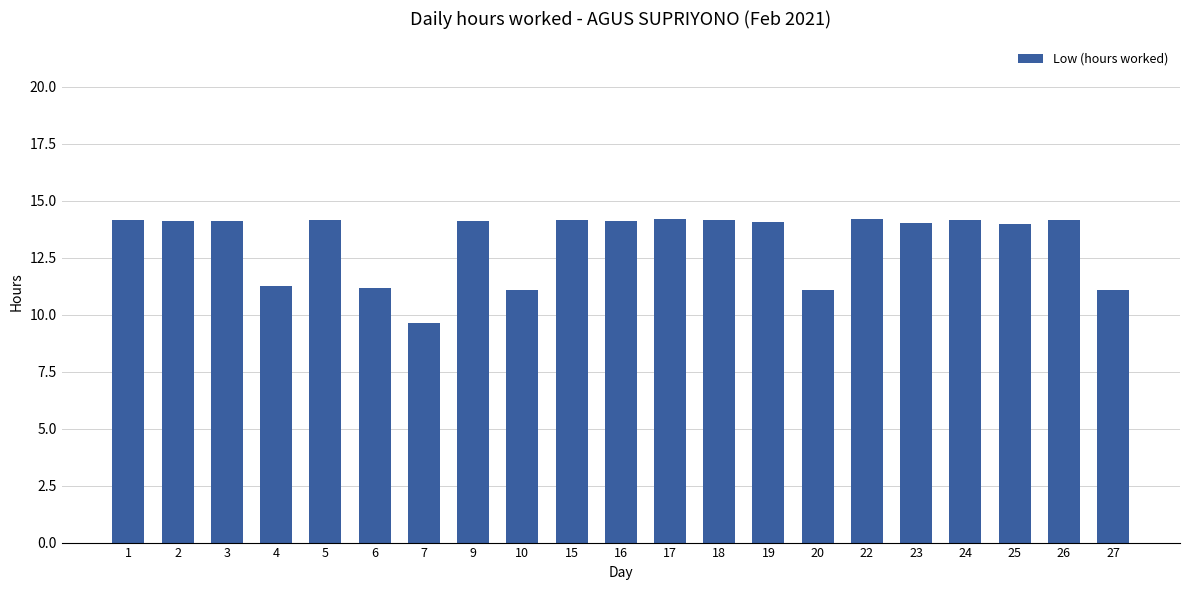

Which has a higher value, 3 or 10?

3